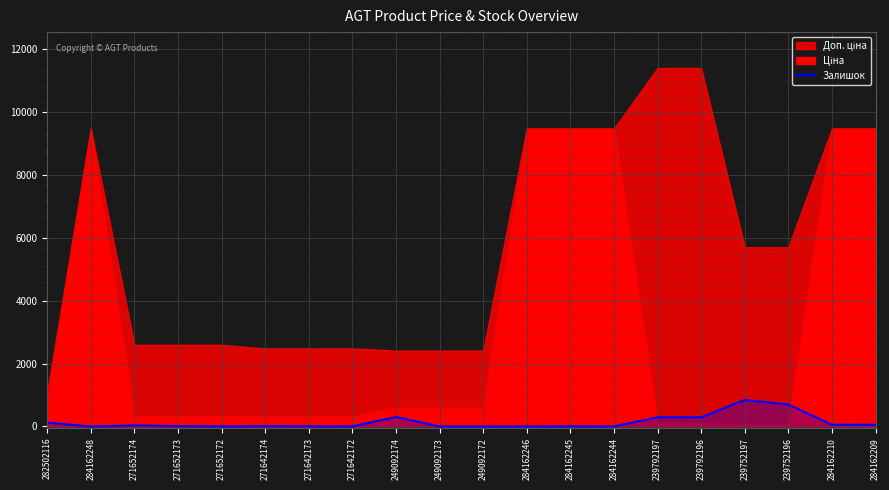

What is the highest value of the Залишок series?

845